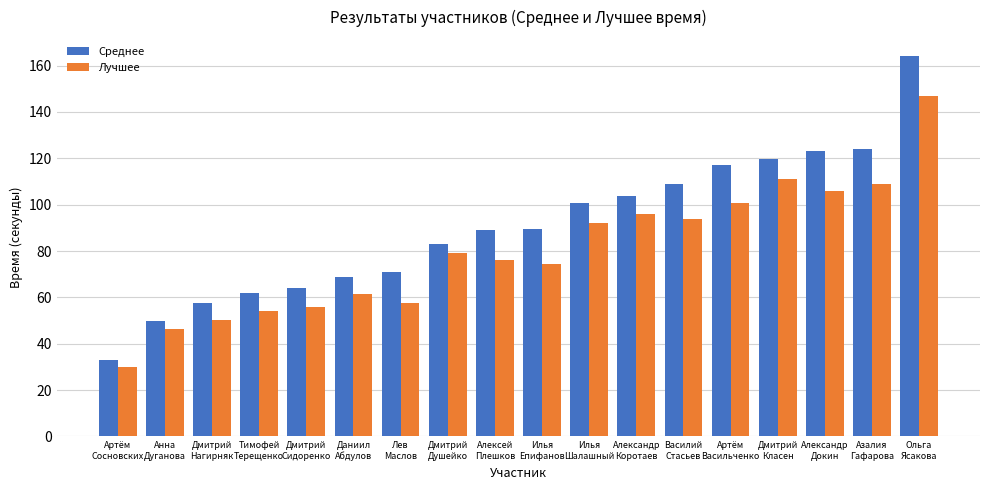

Which series has the widest spread of values?

Среднее